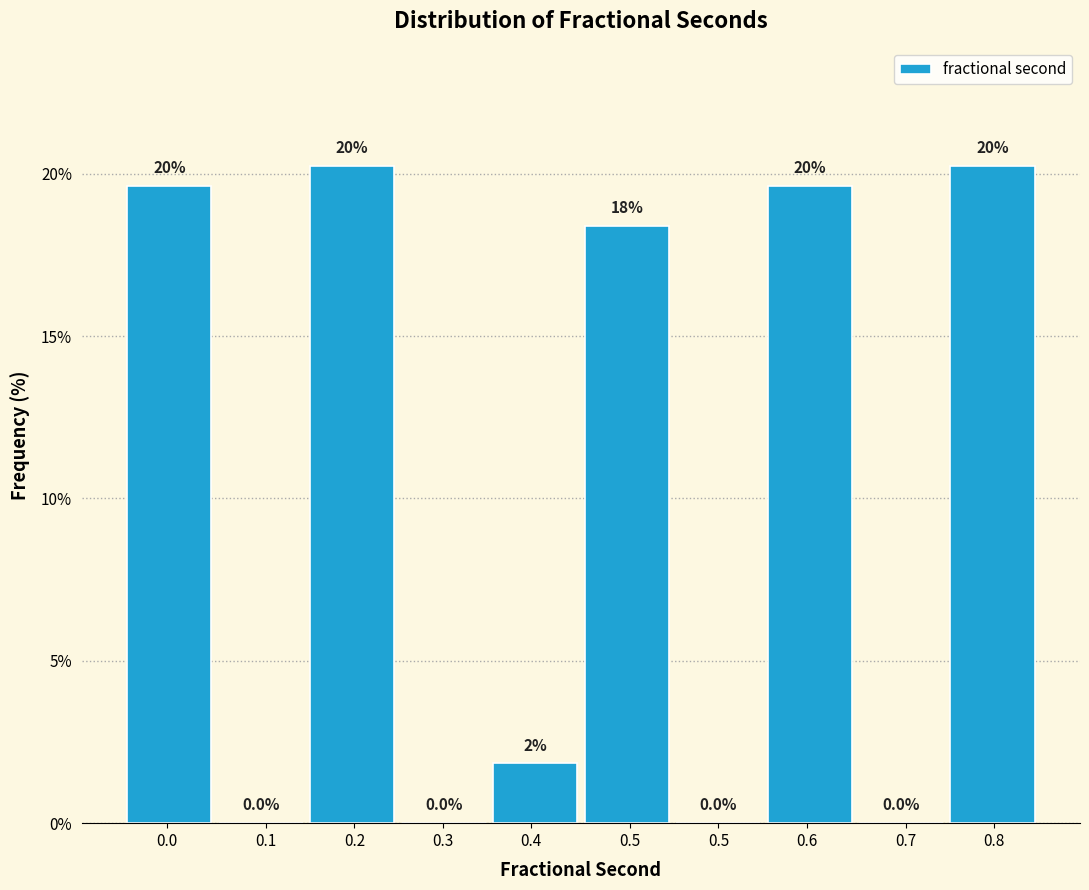

Are the bars horizontal?

No